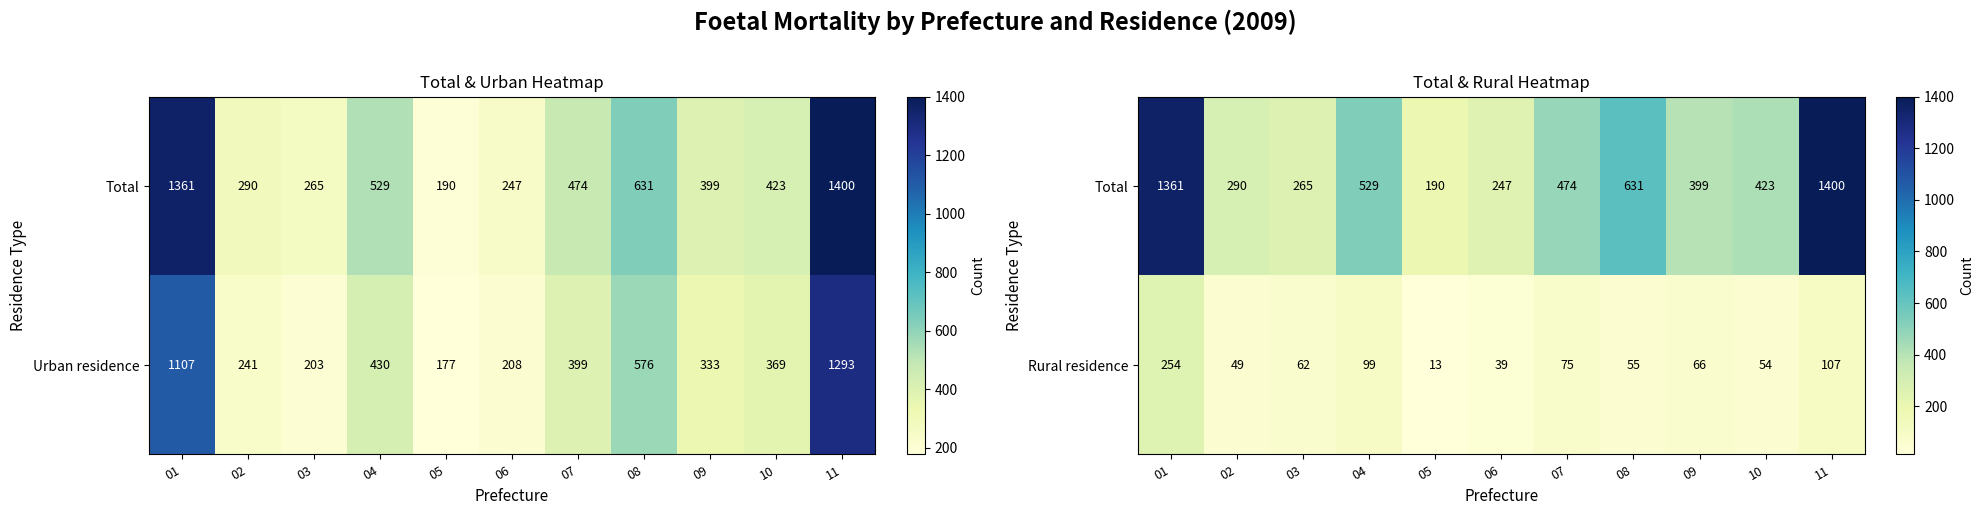

The Rural residence series shows 62 at 03. True or false?

True